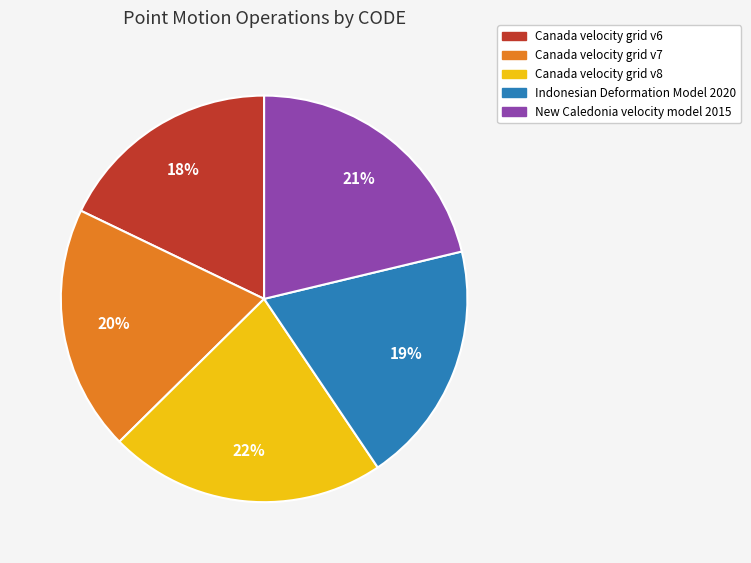

To the nearest percent, what is the combined percentage of Indonesian Deformation Model 2020 and Canada velocity grid v8?

41%